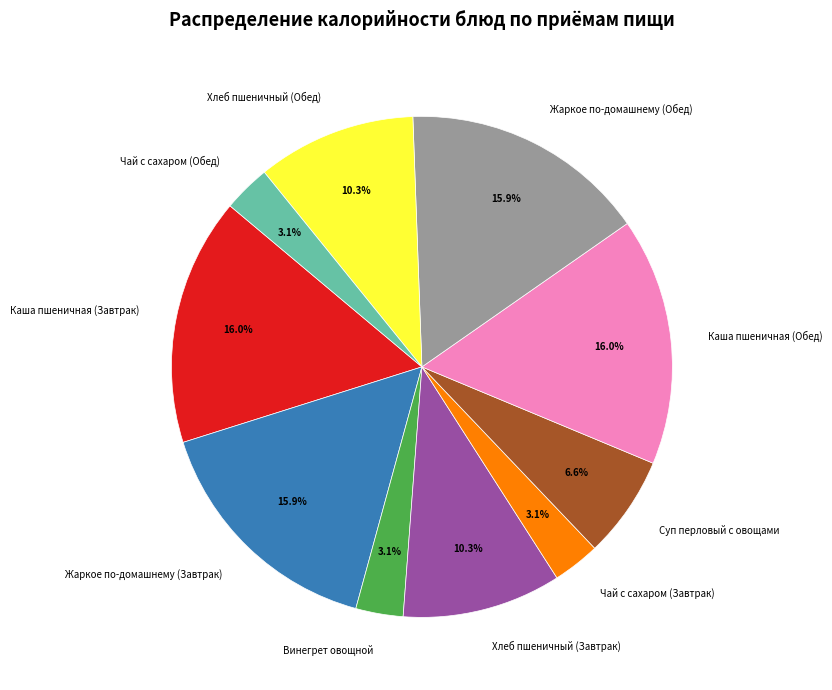

Between Чай с сахаром (Обед) and Суп перловый с овощами, which is larger?

Суп перловый с овощами